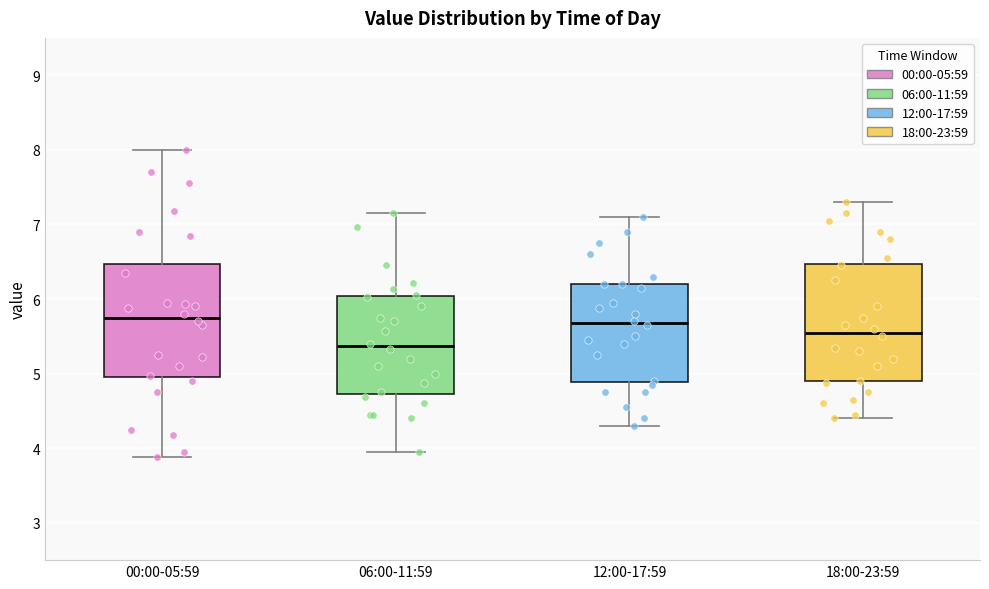

Reading left to right, transcribe this box plot: for each box, give where its median line is, the range the box spans, and where its two whiskers end, as read against the y-axis. The values are not printed on the chart, so give them approximately, as read against the axis.

00:00-05:59: median 5.8, box 5.0 to 6.5, whiskers 3.9 to 8.0
06:00-11:59: median 5.4, box 4.7 to 6.0, whiskers 4.0 to 7.2
12:00-17:59: median 5.7, box 4.9 to 6.2, whiskers 4.3 to 7.1
18:00-23:59: median 5.6, box 4.9 to 6.5, whiskers 4.4 to 7.3